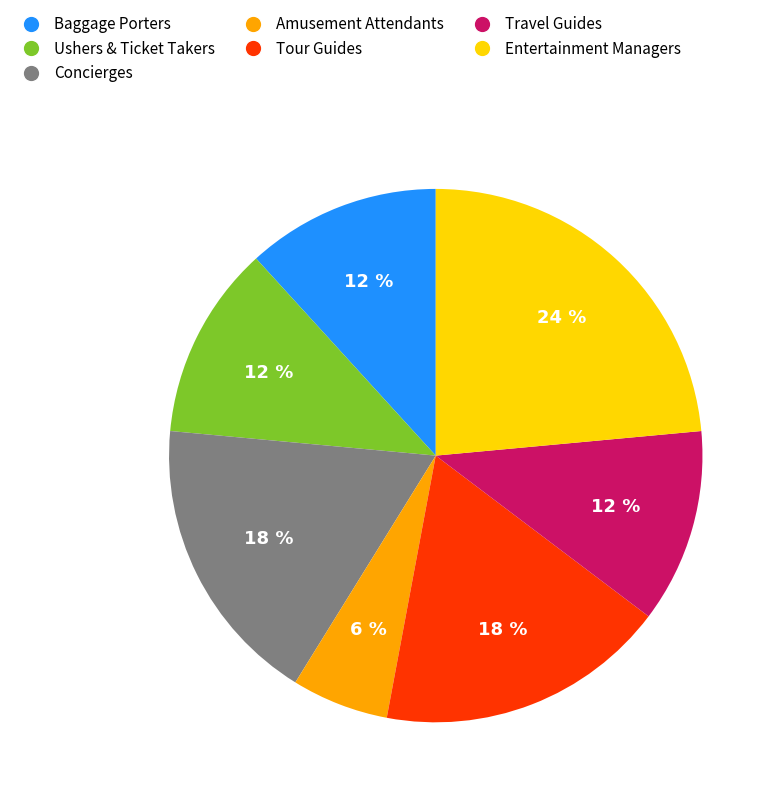

To the nearest percent, what is the difference between the largest and smallest slice percentages?

18%